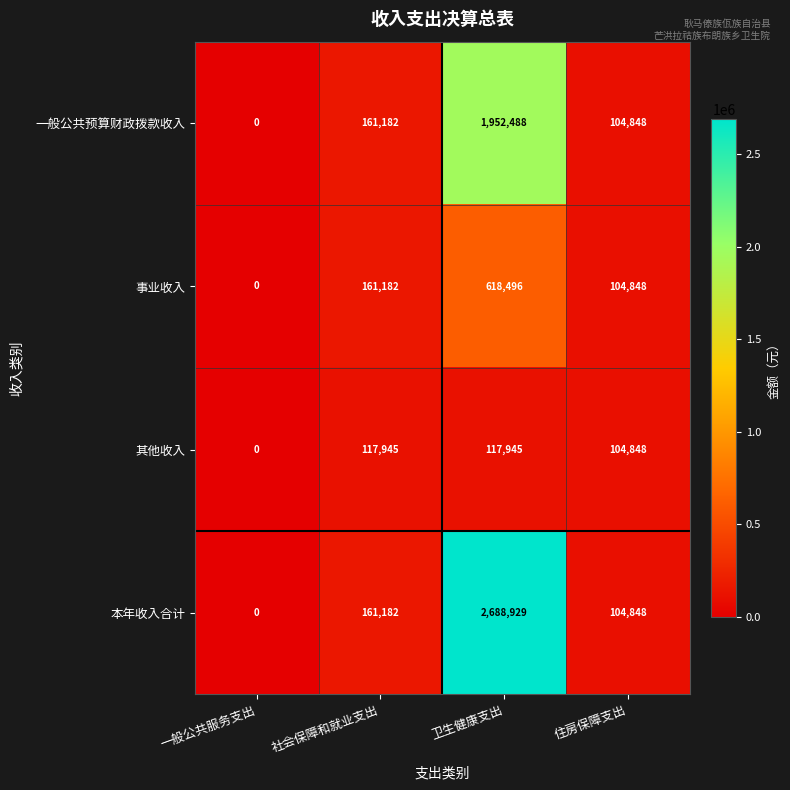

Reading left to right, list all the values displayed in this chart.

一般公共预算财政拨款收入: 0	161182	1952488	104848
事业收入: 0	161182	618496	104848
其他收入: 0	117945	117945	104848
本年收入合计: 0	161182	2688929	104848